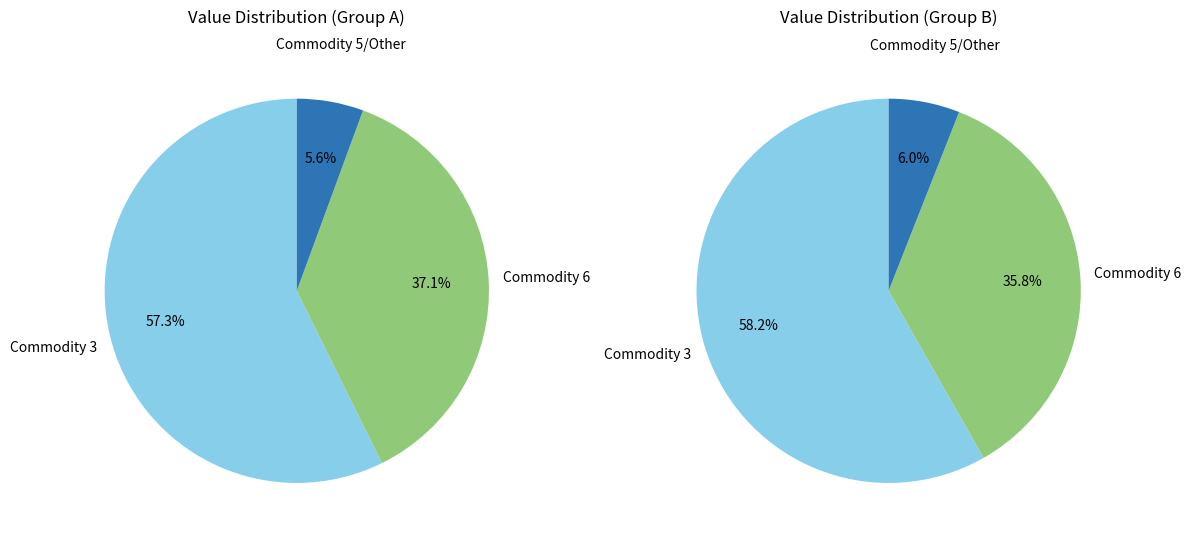

True or false: Commodity 9 accounts for 1% of the total.

False